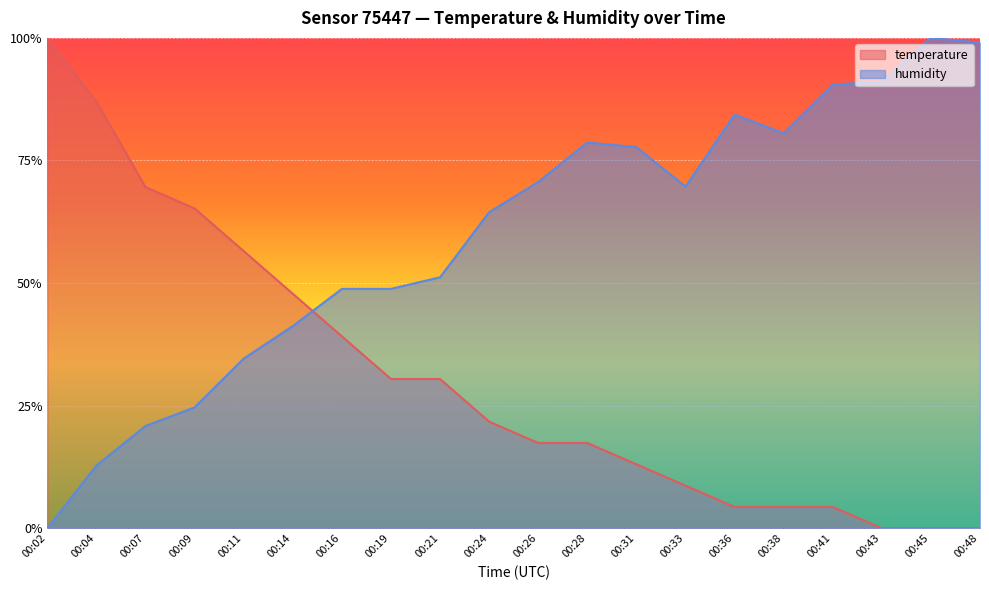

What is the difference between the second highest and minimum values in the humidity series?

1.0